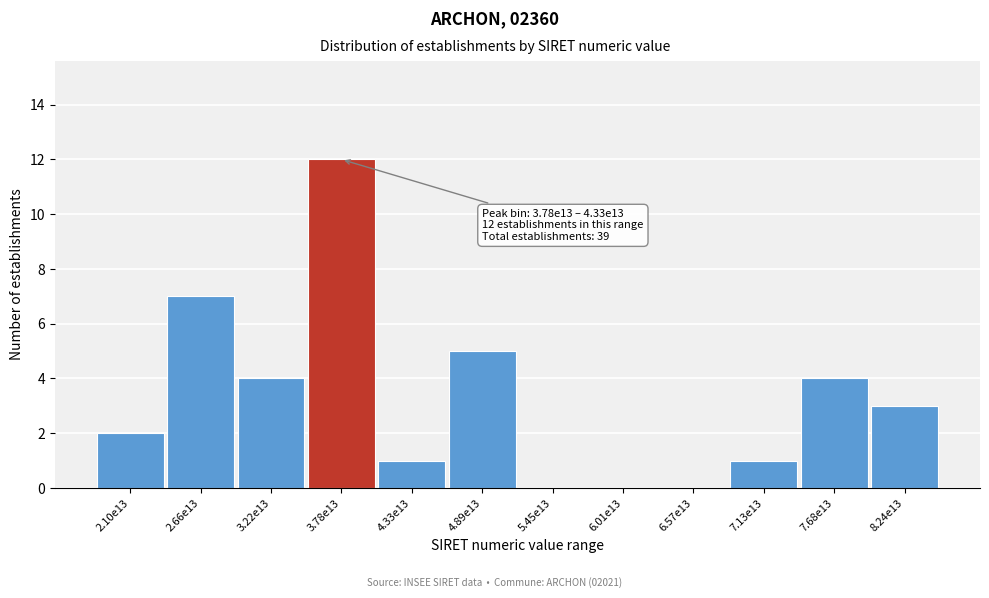

Reading right to left, transcribe all the data shown in this chart.

8.24e13=3	7.68e13=4	7.13e13=1	6.57e13=0	6.01e13=0	5.45e13=0	4.89e13=5	4.33e13=1	3.78e13=12	3.22e13=4	2.66e13=7	2.10e13=2